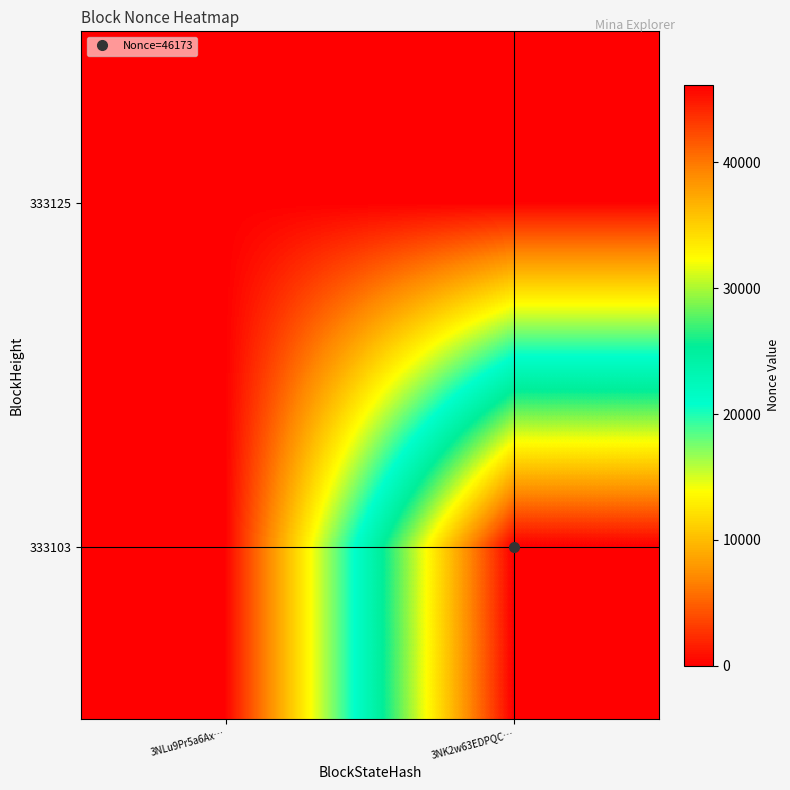

Reading left to right, what are all the values shown in this chart?

333125: 3NLu9Pr5a6Ax…=0	3NK2w63EDPQC…=0
333103: 3NLu9Pr5a6Ax…=0	3NK2w63EDPQC…=46173